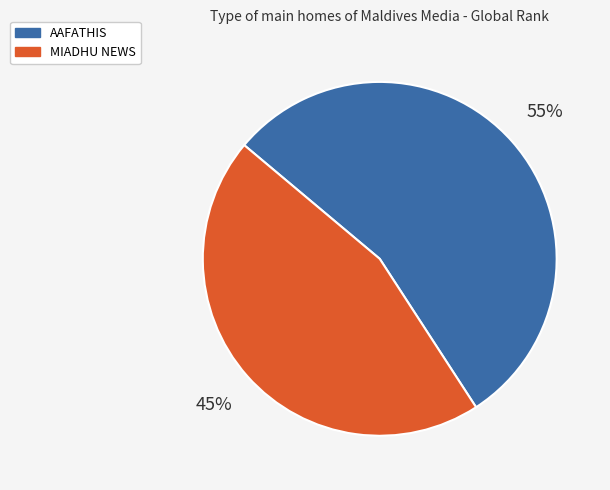

The MIADHU NEWS slice represents 45% of the pie. True or false?

True